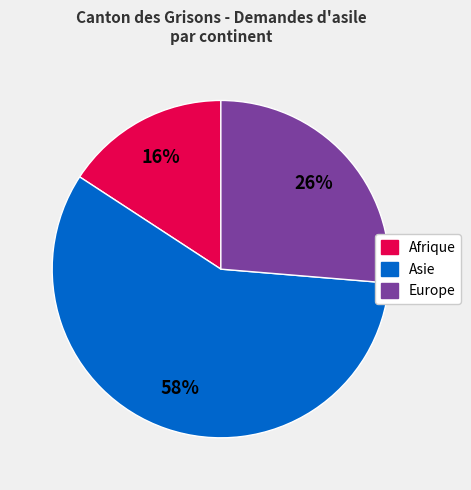

Approximately how many times larger is the value at Afrique compared to Europe?

0.6